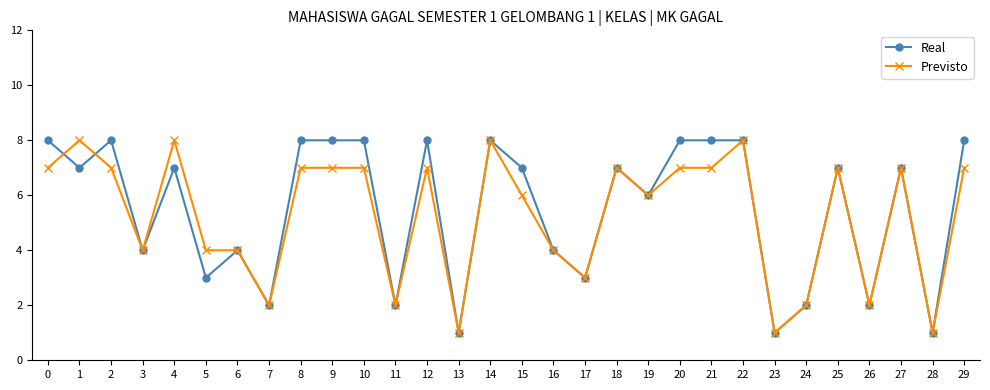

Which series changed the most between 1 and 7?

Previsto